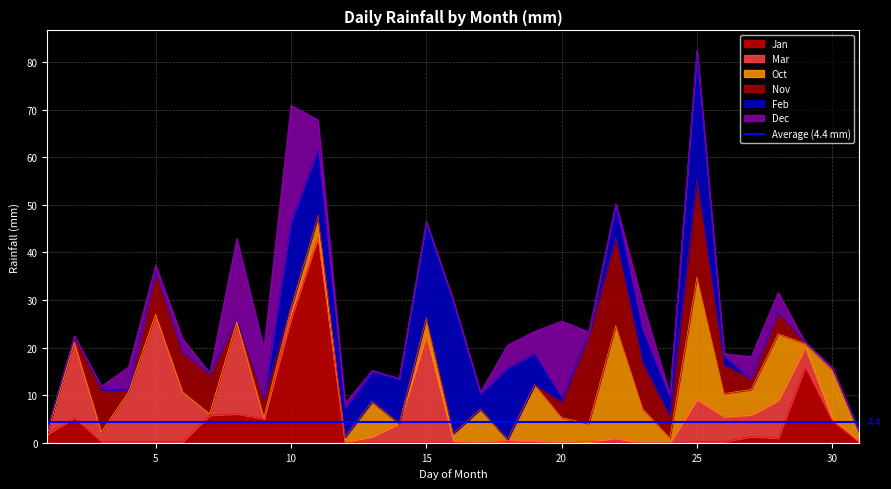

Is it true that Jan equals -13.7 at 15?

False